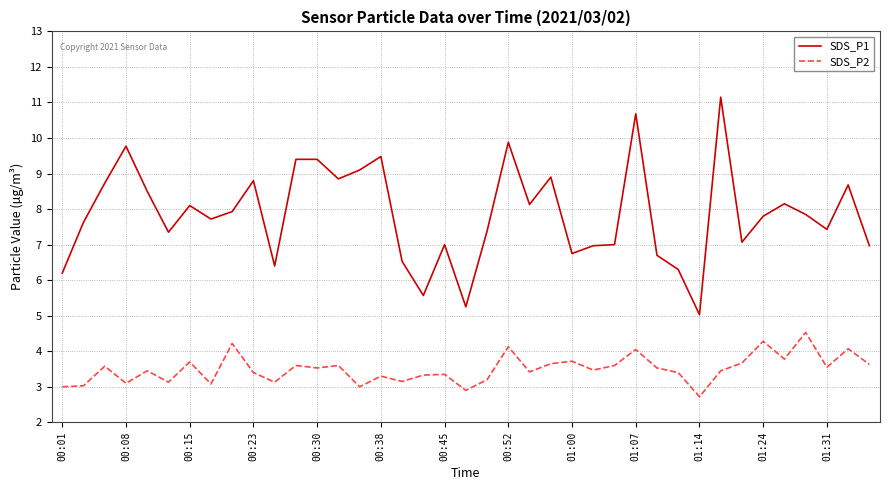

What is the sum of all SDS_P2 values?

136.4